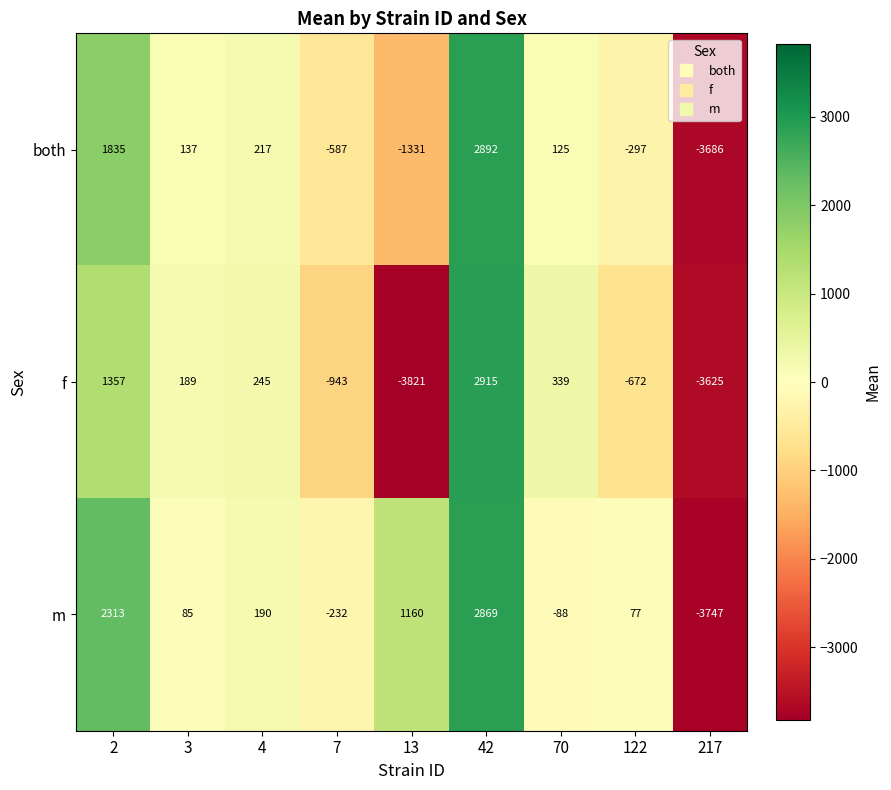

True or false: m has a value of -23 at 70.

False